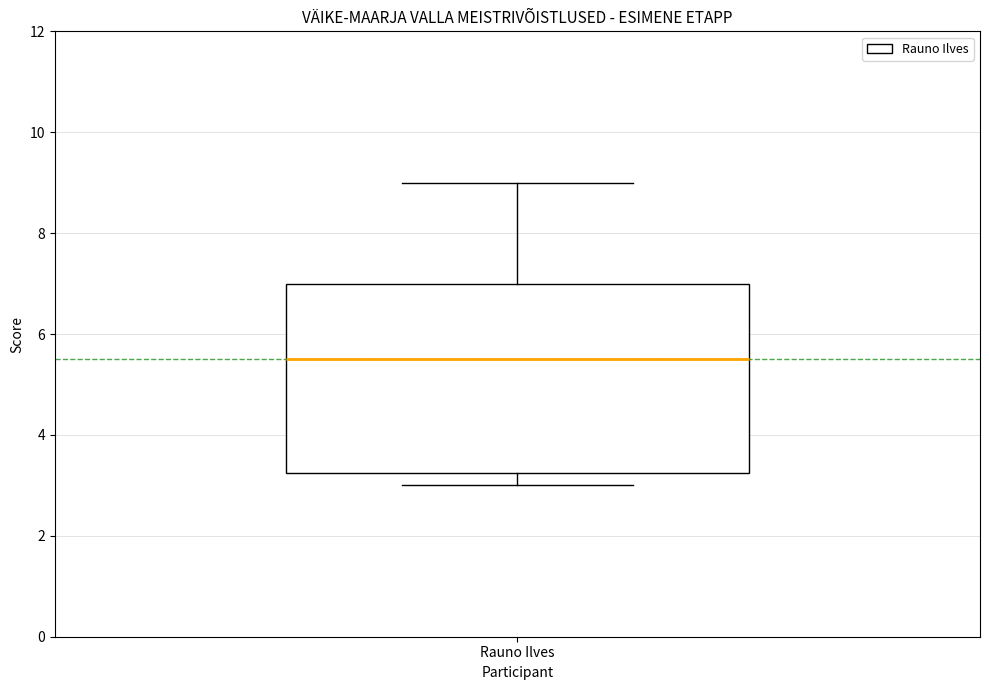

Transcribe this box plot: give where the median line is, the range the box spans, and where the two whiskers end, as read against the y-axis. The values are not printed on the chart, so give them approximately, as read against the axis.

median 5.6, box 3.2 to 7.0, whiskers 3.0 to 9.0